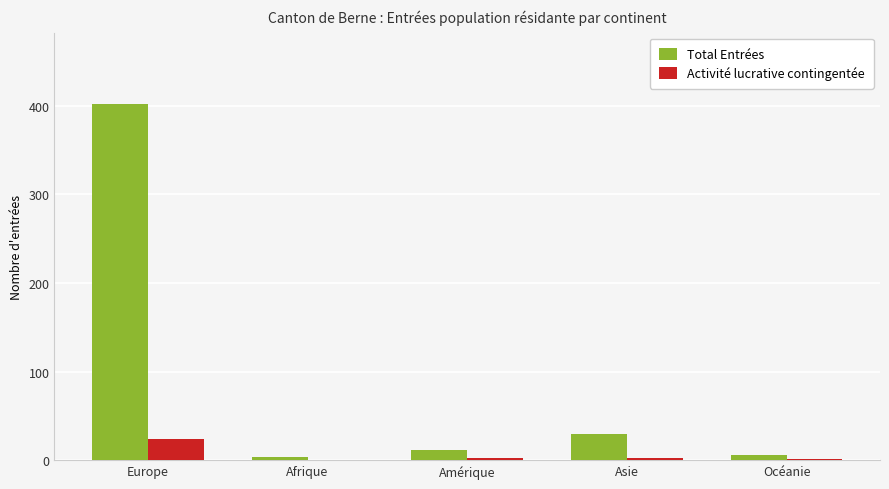

Which category has the highest value across all series?

Europe